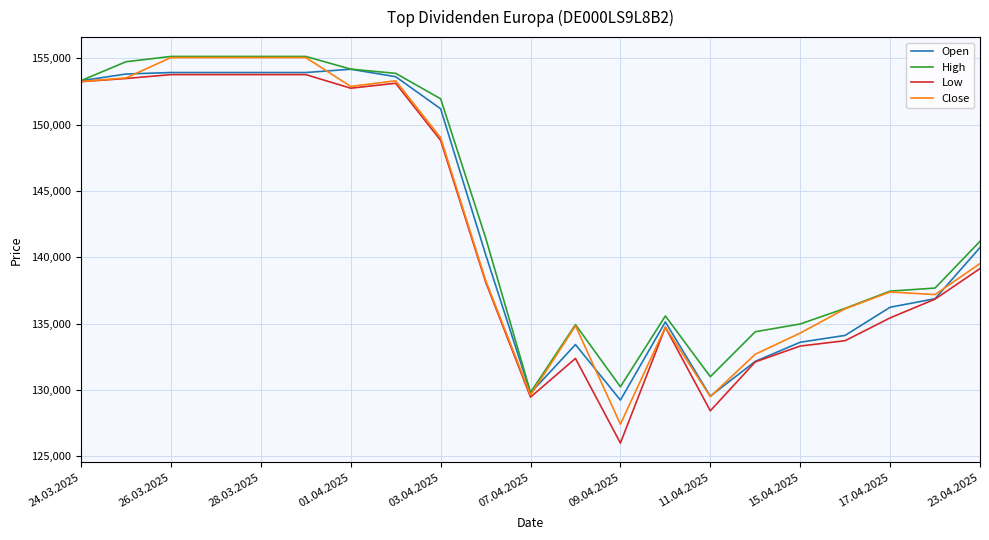

What is the maximum value for Low?

153763